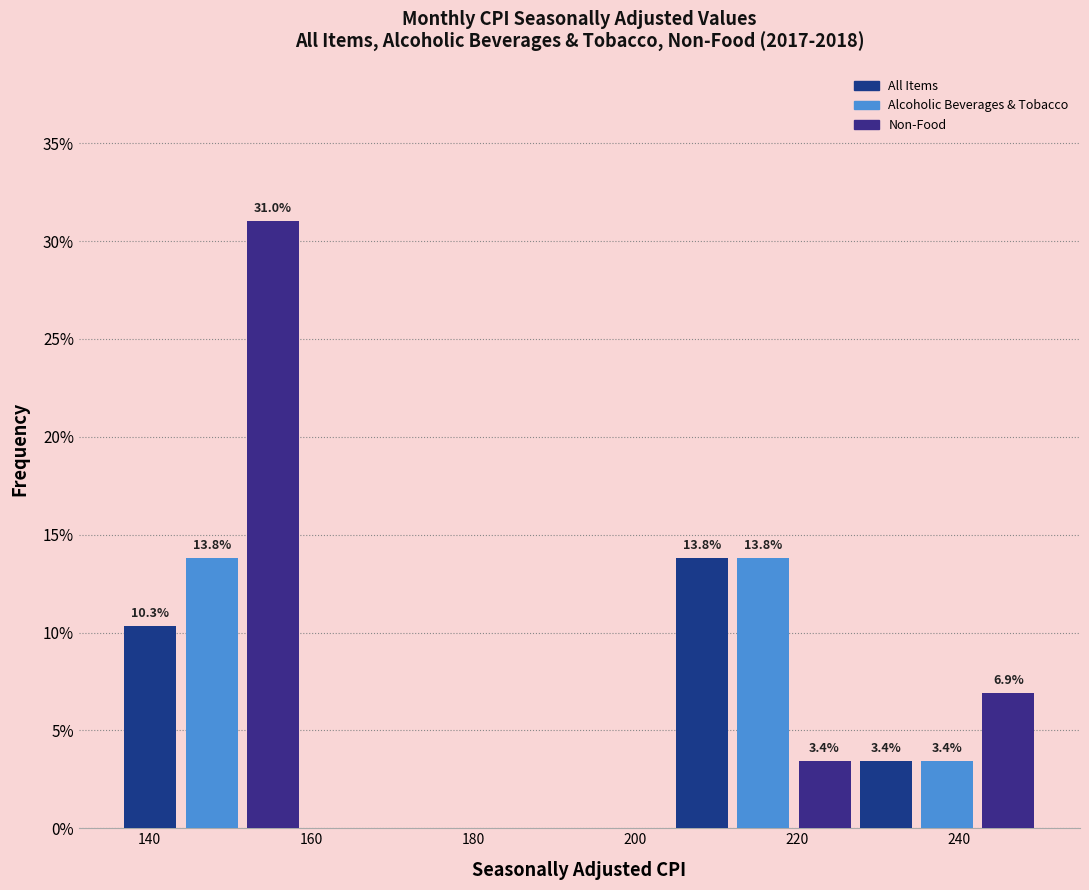

Around what value on the x-axis is the tallest bar? Give the approximate position of its centre, as read against the axis.

156